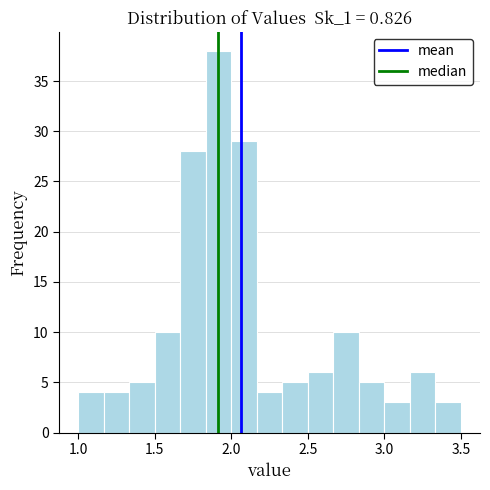

Read against the x-axis, roughly where is the centre of the tallest bar?

1.90